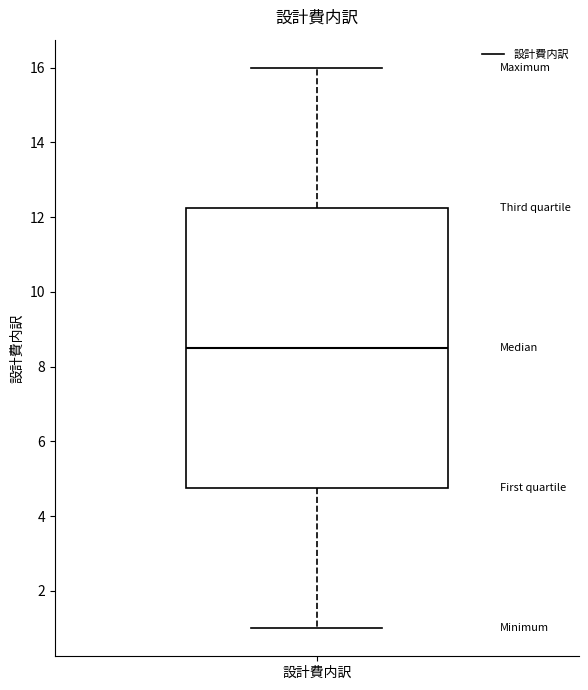

Read this box plot against the y-axis: the position of the median line, the range covered by the box, and the ends of both whiskers. The values are not printed on the chart, so give them approximately, as read against the axis.

median 8.6, box 4.8 to 12.2, whiskers 1.0 to 16.0